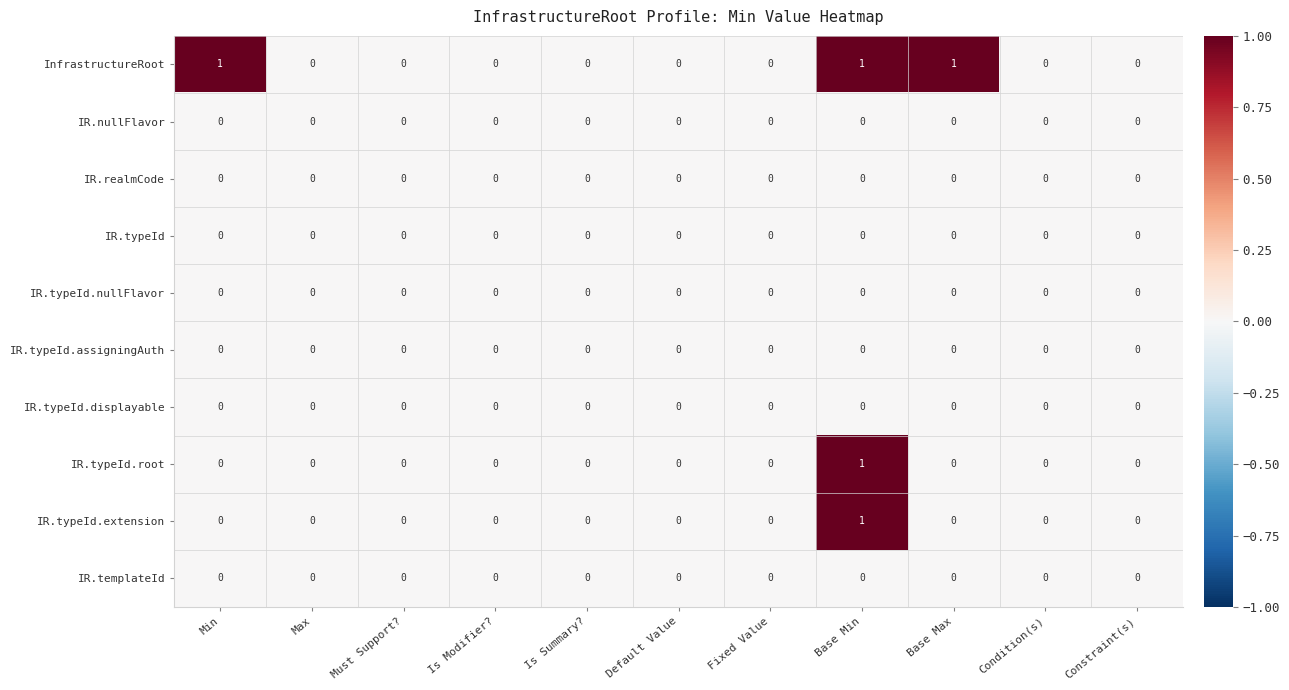

At which category is the sum across all series the highest?

Base Min